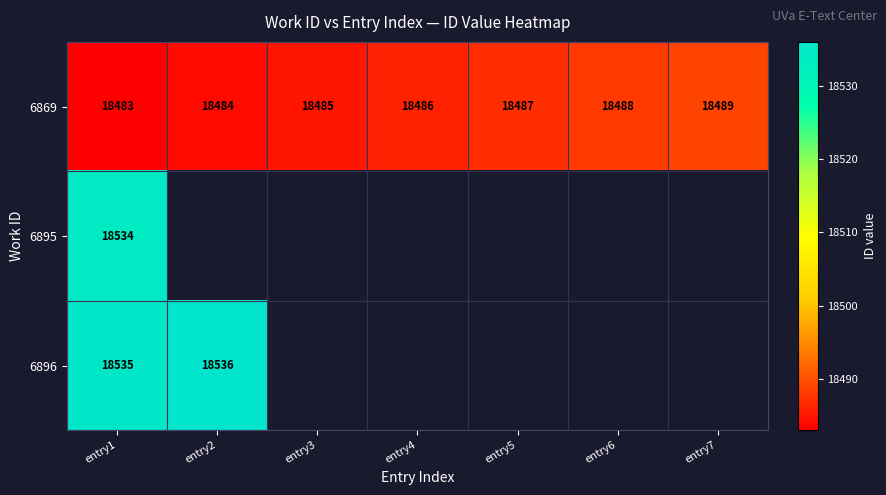

The 6869 series shows 30346 at entry3. True or false?

False